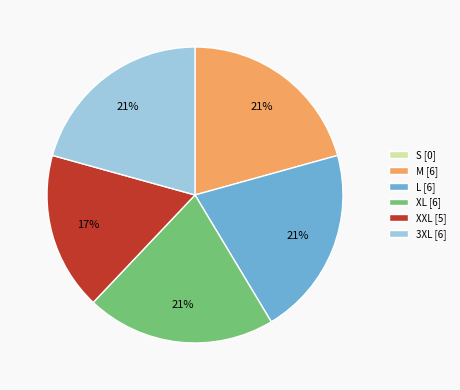

Is the sum of M [6] and 3XL [6] greater than half?

No